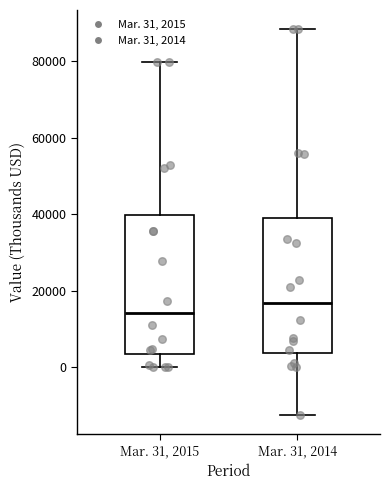

Where is the lower edge of the box for Mar. 31, 2014 on the y-axis? The values are not printed on the chart, so give them approximately, as read against the axis.

4000